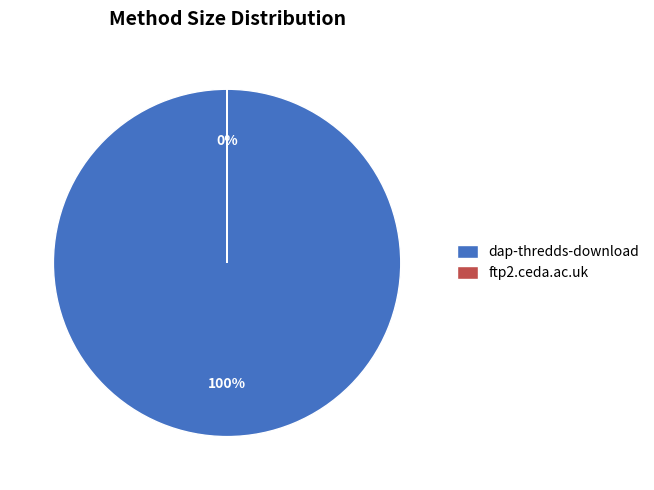

To the nearest percent, what portion does dap-thredds-download represent?

100%